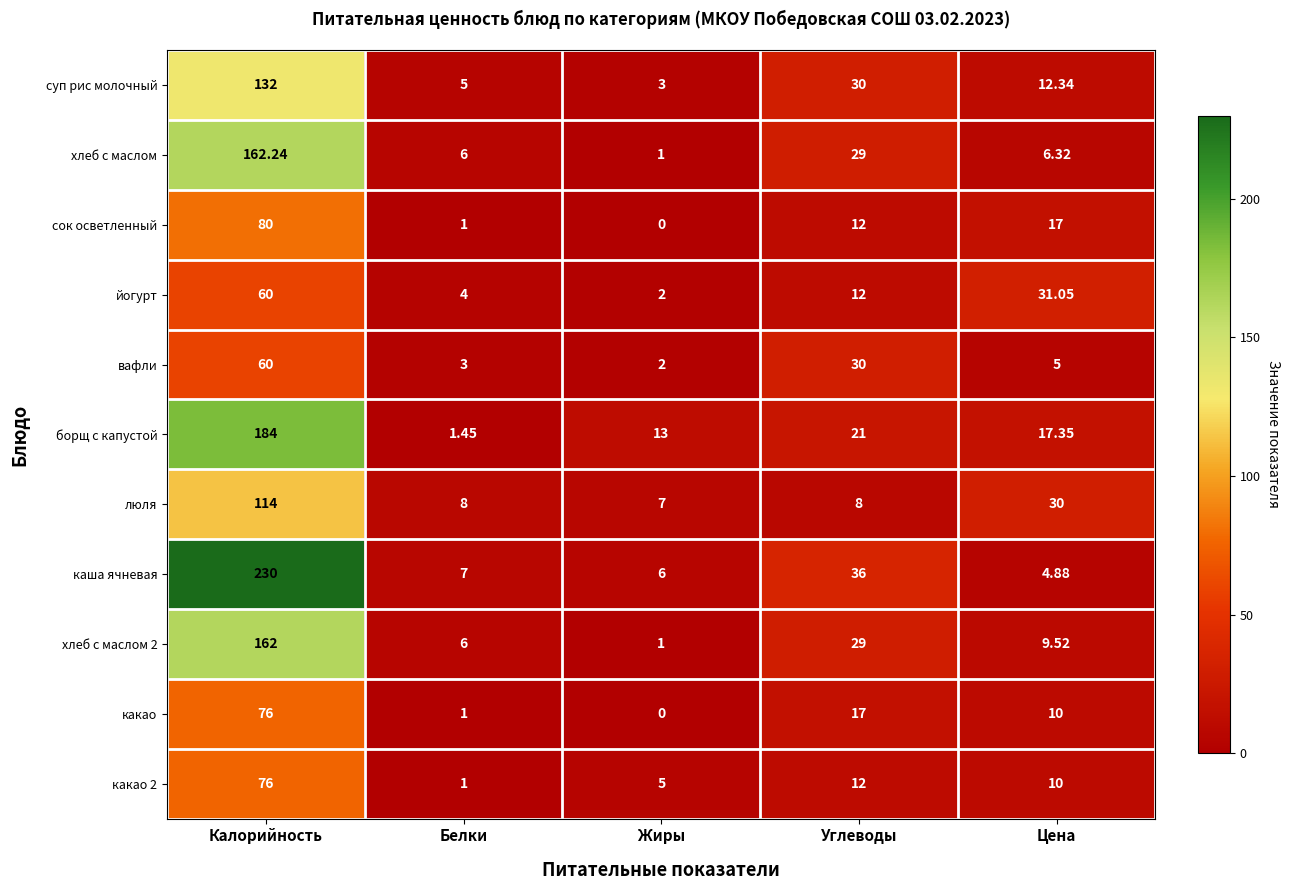

Rank the categories by вафли value from highest to lowest.

Калорийность, Углеводы, Цена, Белки, Жиры